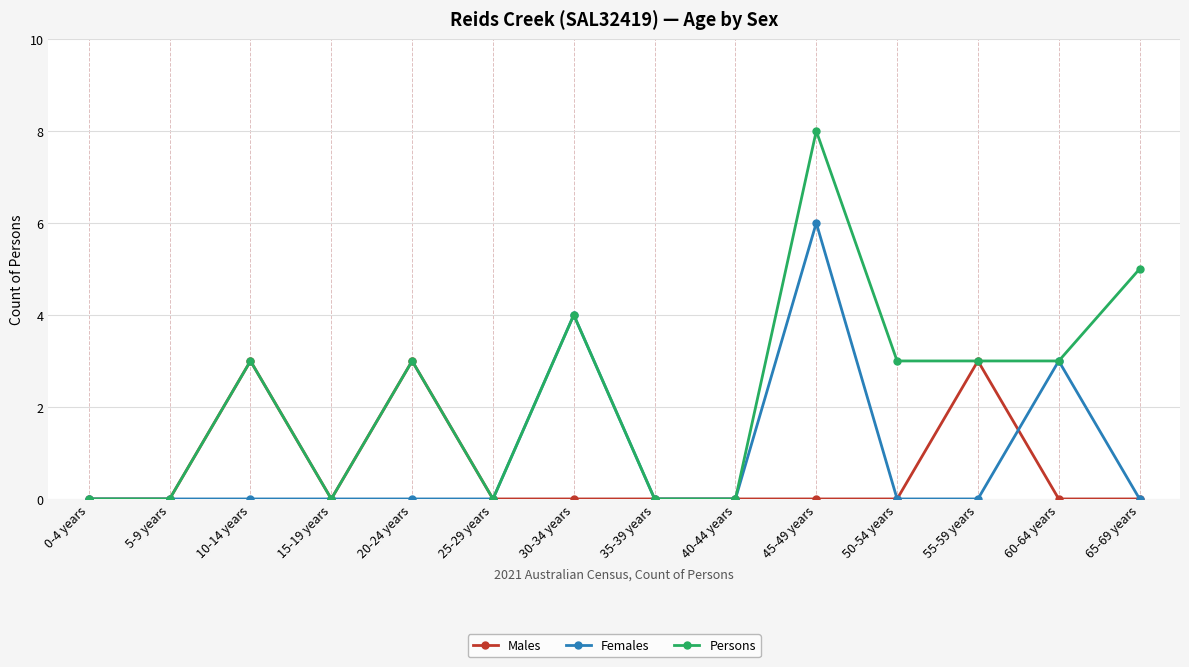

What are all the series names shown in the legend?

Males, Females, Persons